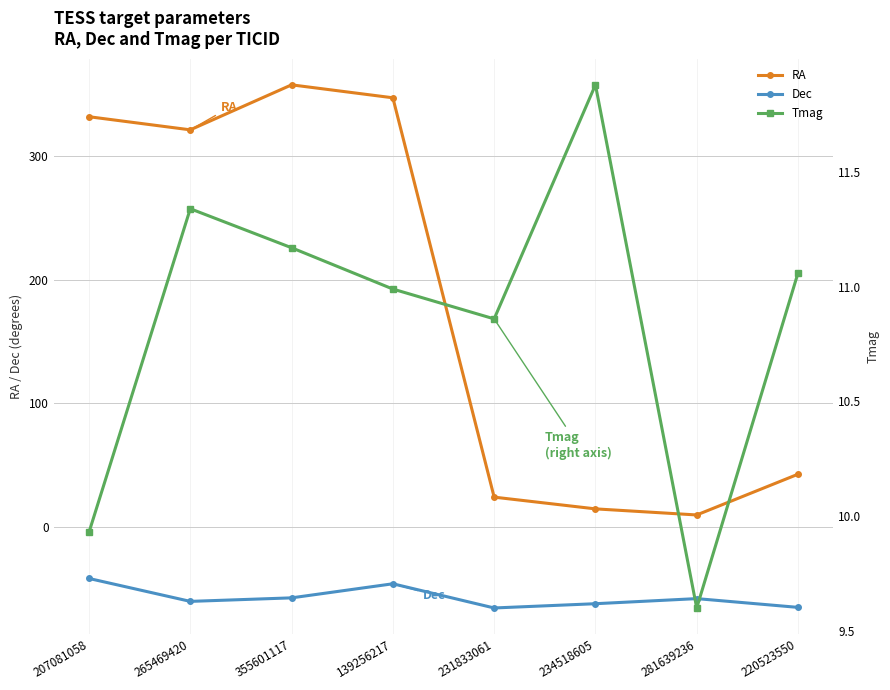

The Tmag series shows 11.0 at 139256217. True or false?

True